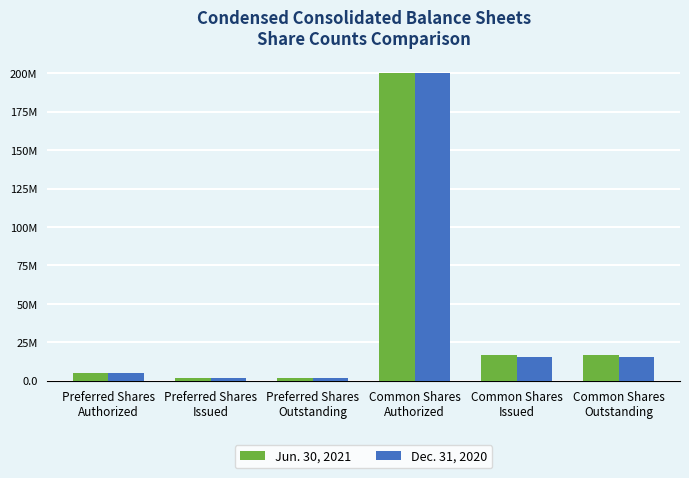

What are all the series names shown in the legend?

Jun. 30, 2021, Dec. 31, 2020